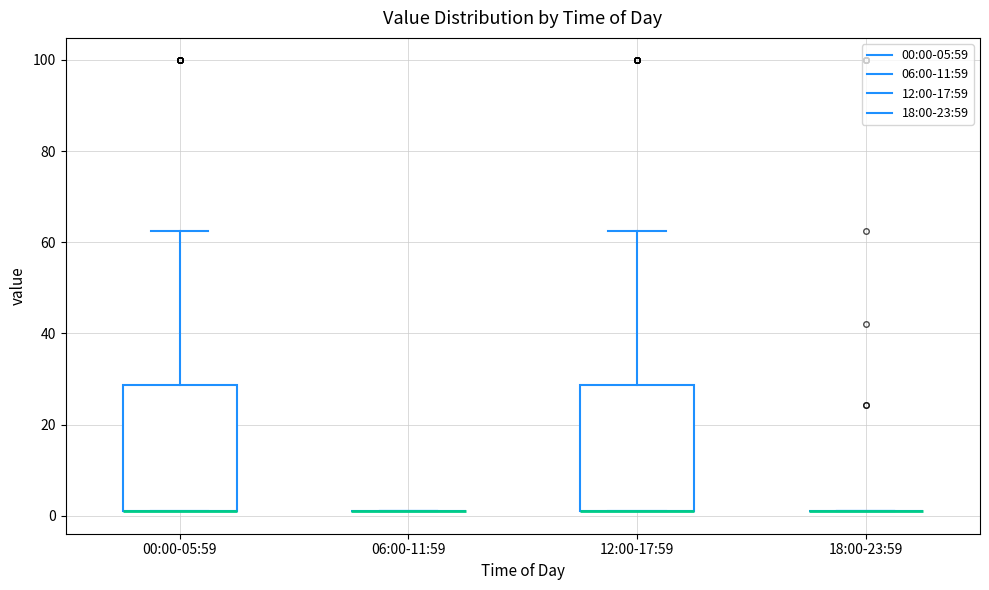

Where does the upper whisker of the box for 12:00-17:59 end on the y-axis? The values are not printed on the chart, so give them approximately, as read against the axis.

62